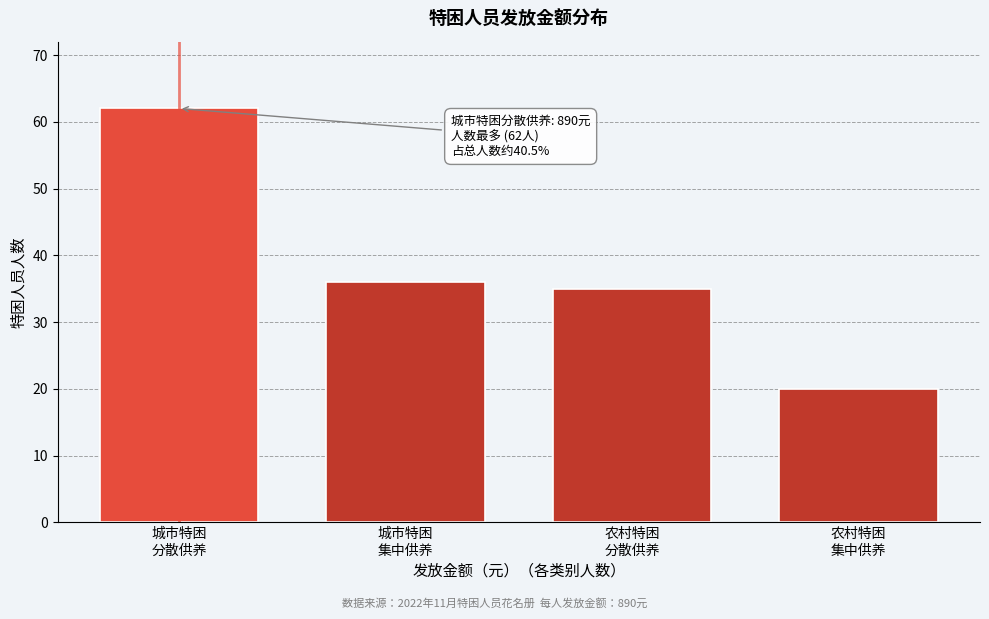

Reading left to right, extract all data points from this chart.

62	36	35	20